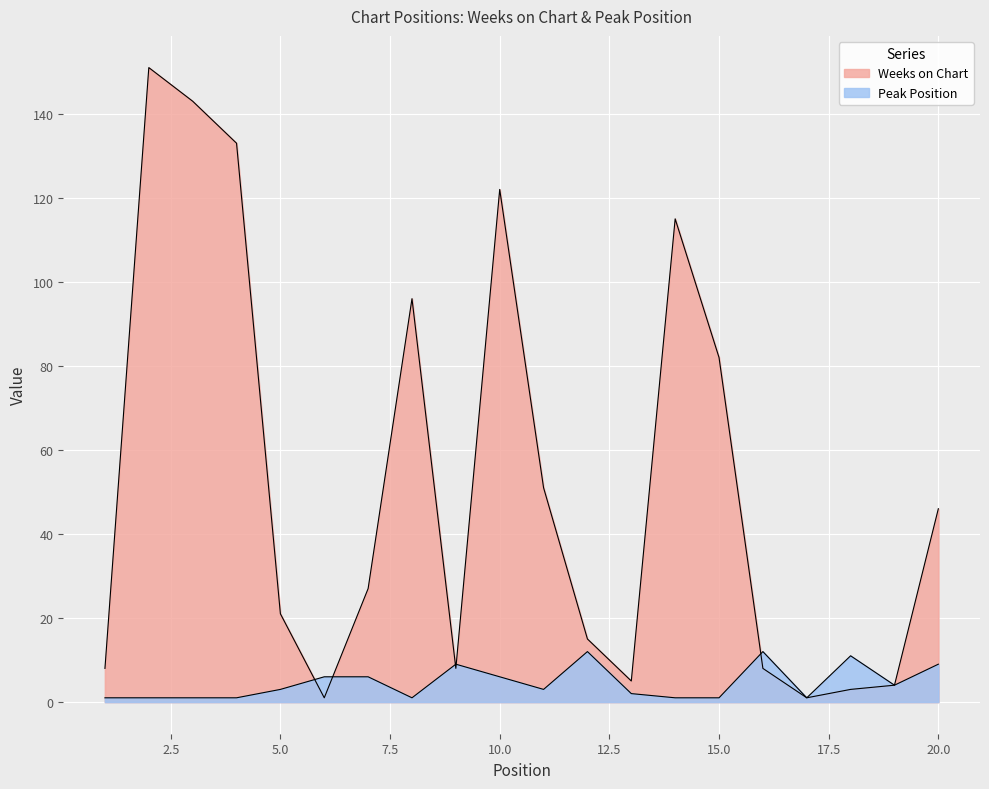

Where do Peak Position and Weeks on Chart first cross each other?

5 and 6